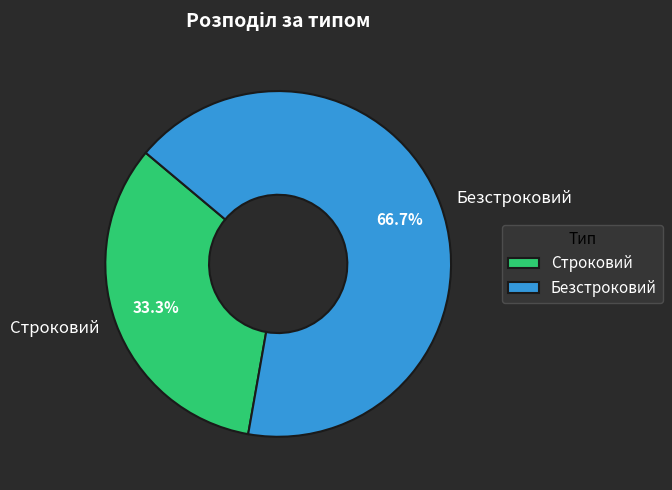

Rank the categories by value from lowest to highest.

Строковий, Безстроковий